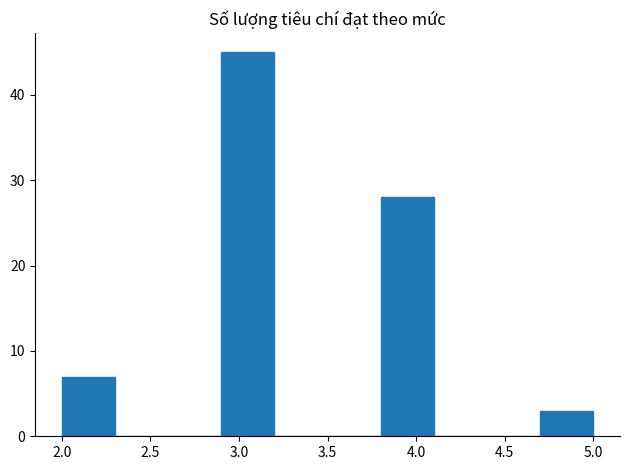

How tall is the bar that spans 2.9 to 3.2 on the x-axis? The values are not printed on the chart, so give them approximately, as read against the axis.

45